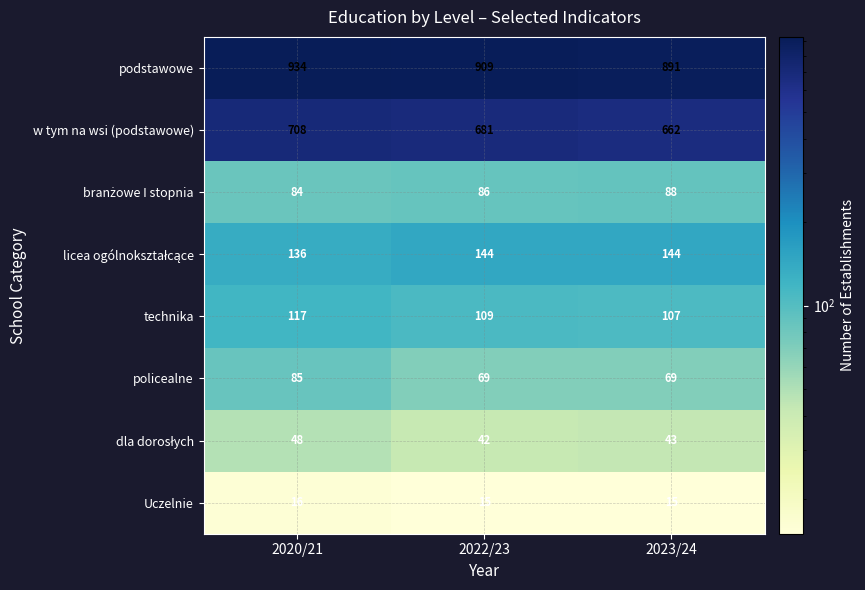

At how many categories does at least one series exceed 679?

3